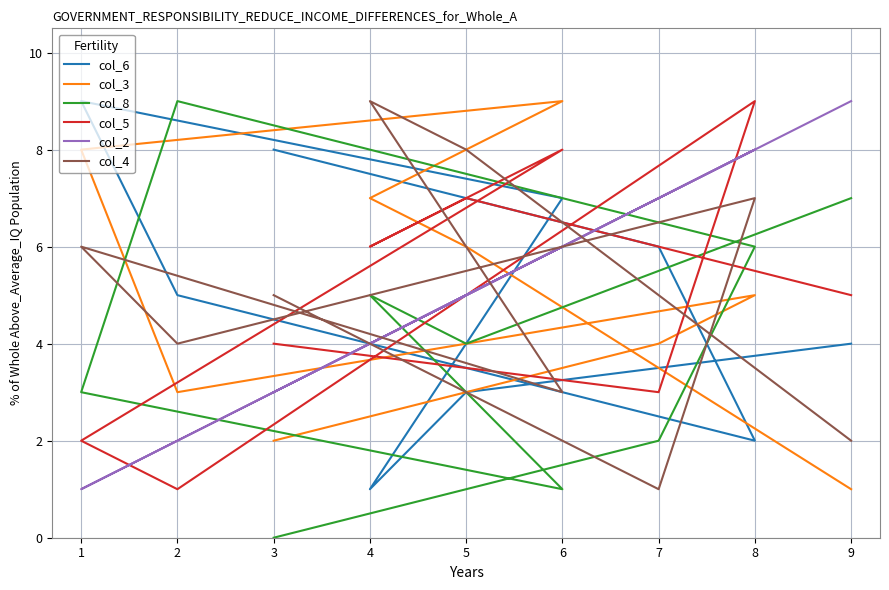

True or false: col_8 has a value of 8 at 8.

False